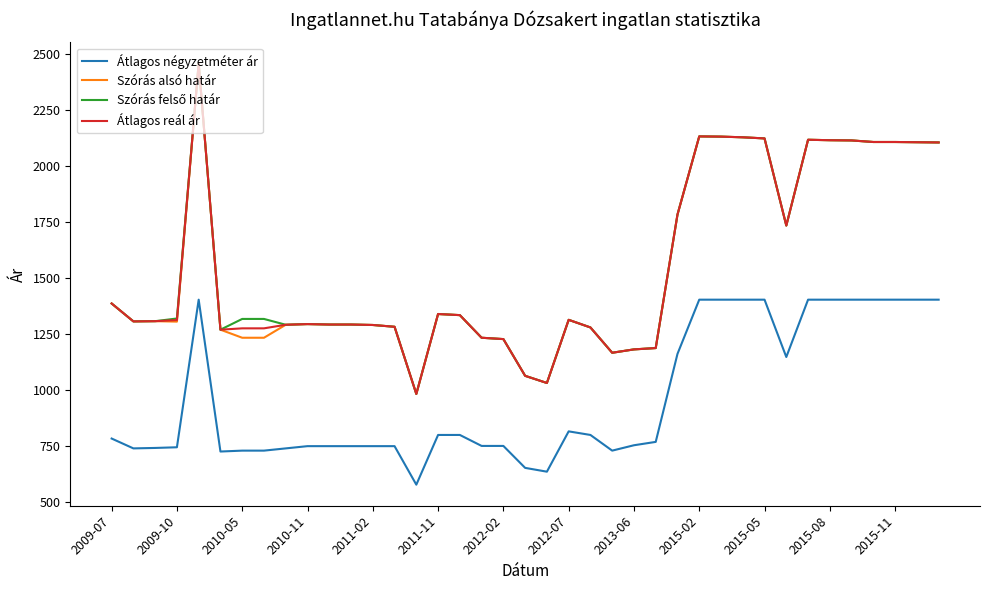

What is the average value of the Átlagos reál ár series?

1551